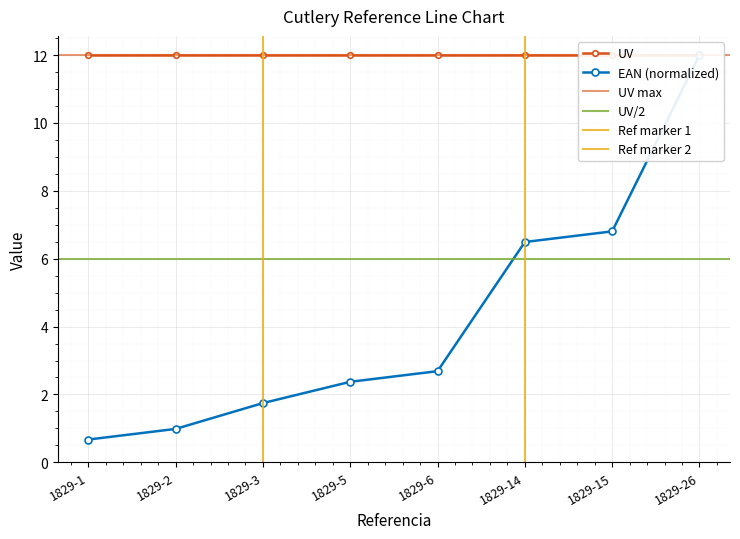

How many values are below 2?

3